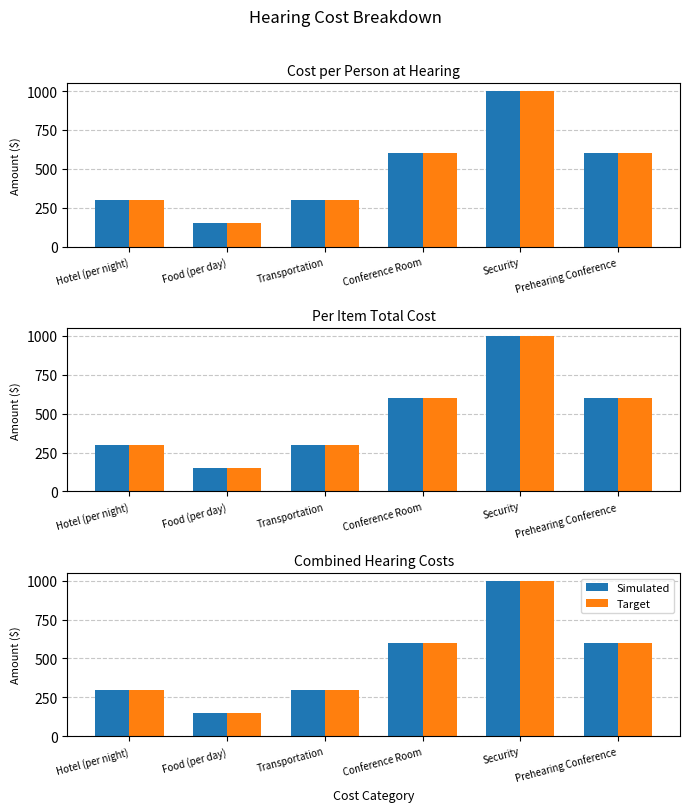

What is the sum of the Target values at Prehearing Conference and Food (per day)?

750